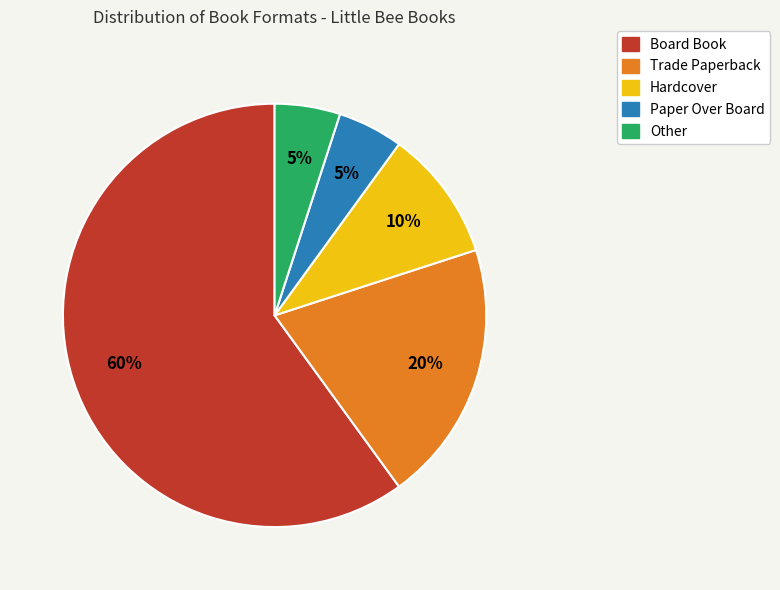

Is there any slice that represents more than half of the pie?

Yes